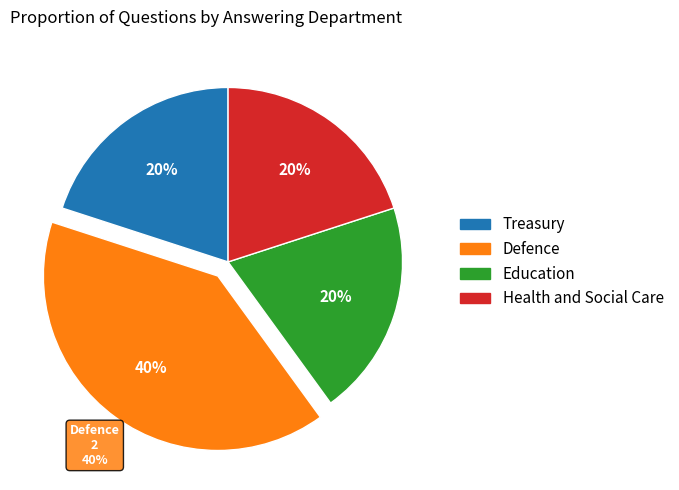

Rank the categories by value from lowest to highest.

Treasury, Education, Health and Social Care, Defence